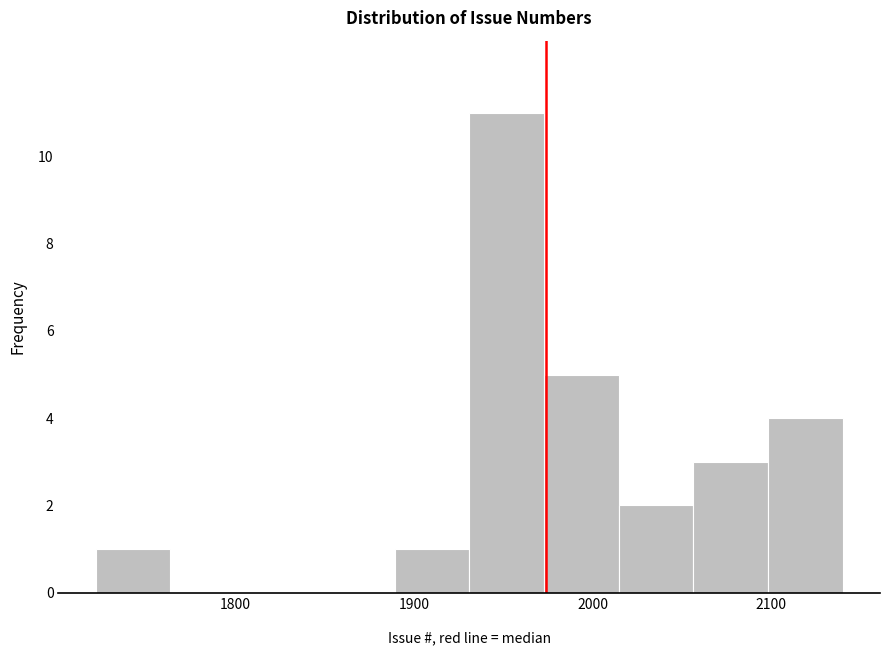

What is the height of the bar covering 1970 to 2010 on the x-axis? Neither the bar edges nor the heights are printed on the chart, so give them approximately, as read against the axes.

5